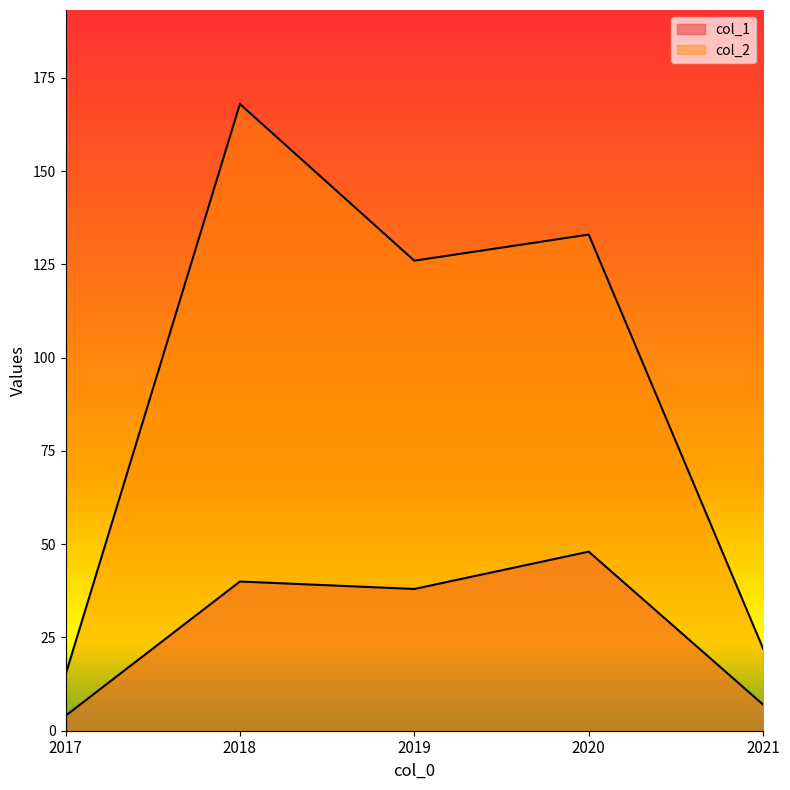

At which category is the sum across all series the highest?

2018